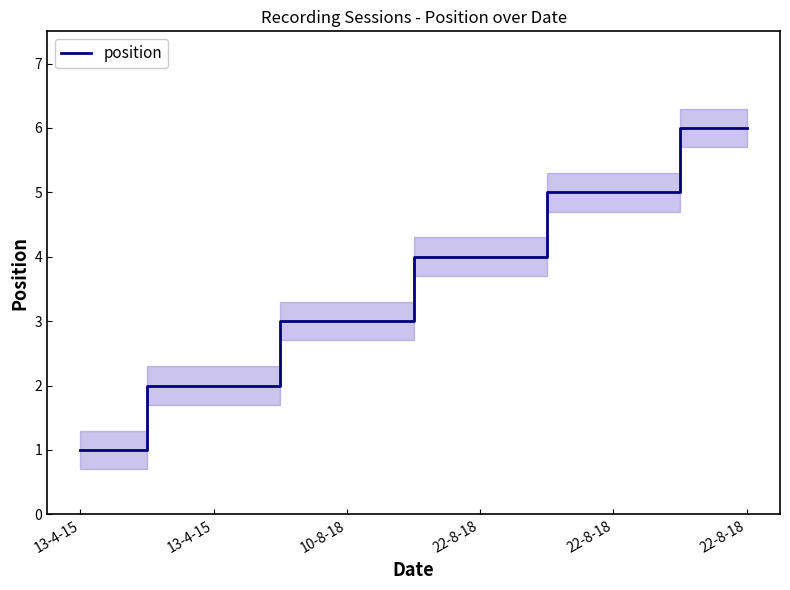

At which label is the value closest to 3?

10-8-18